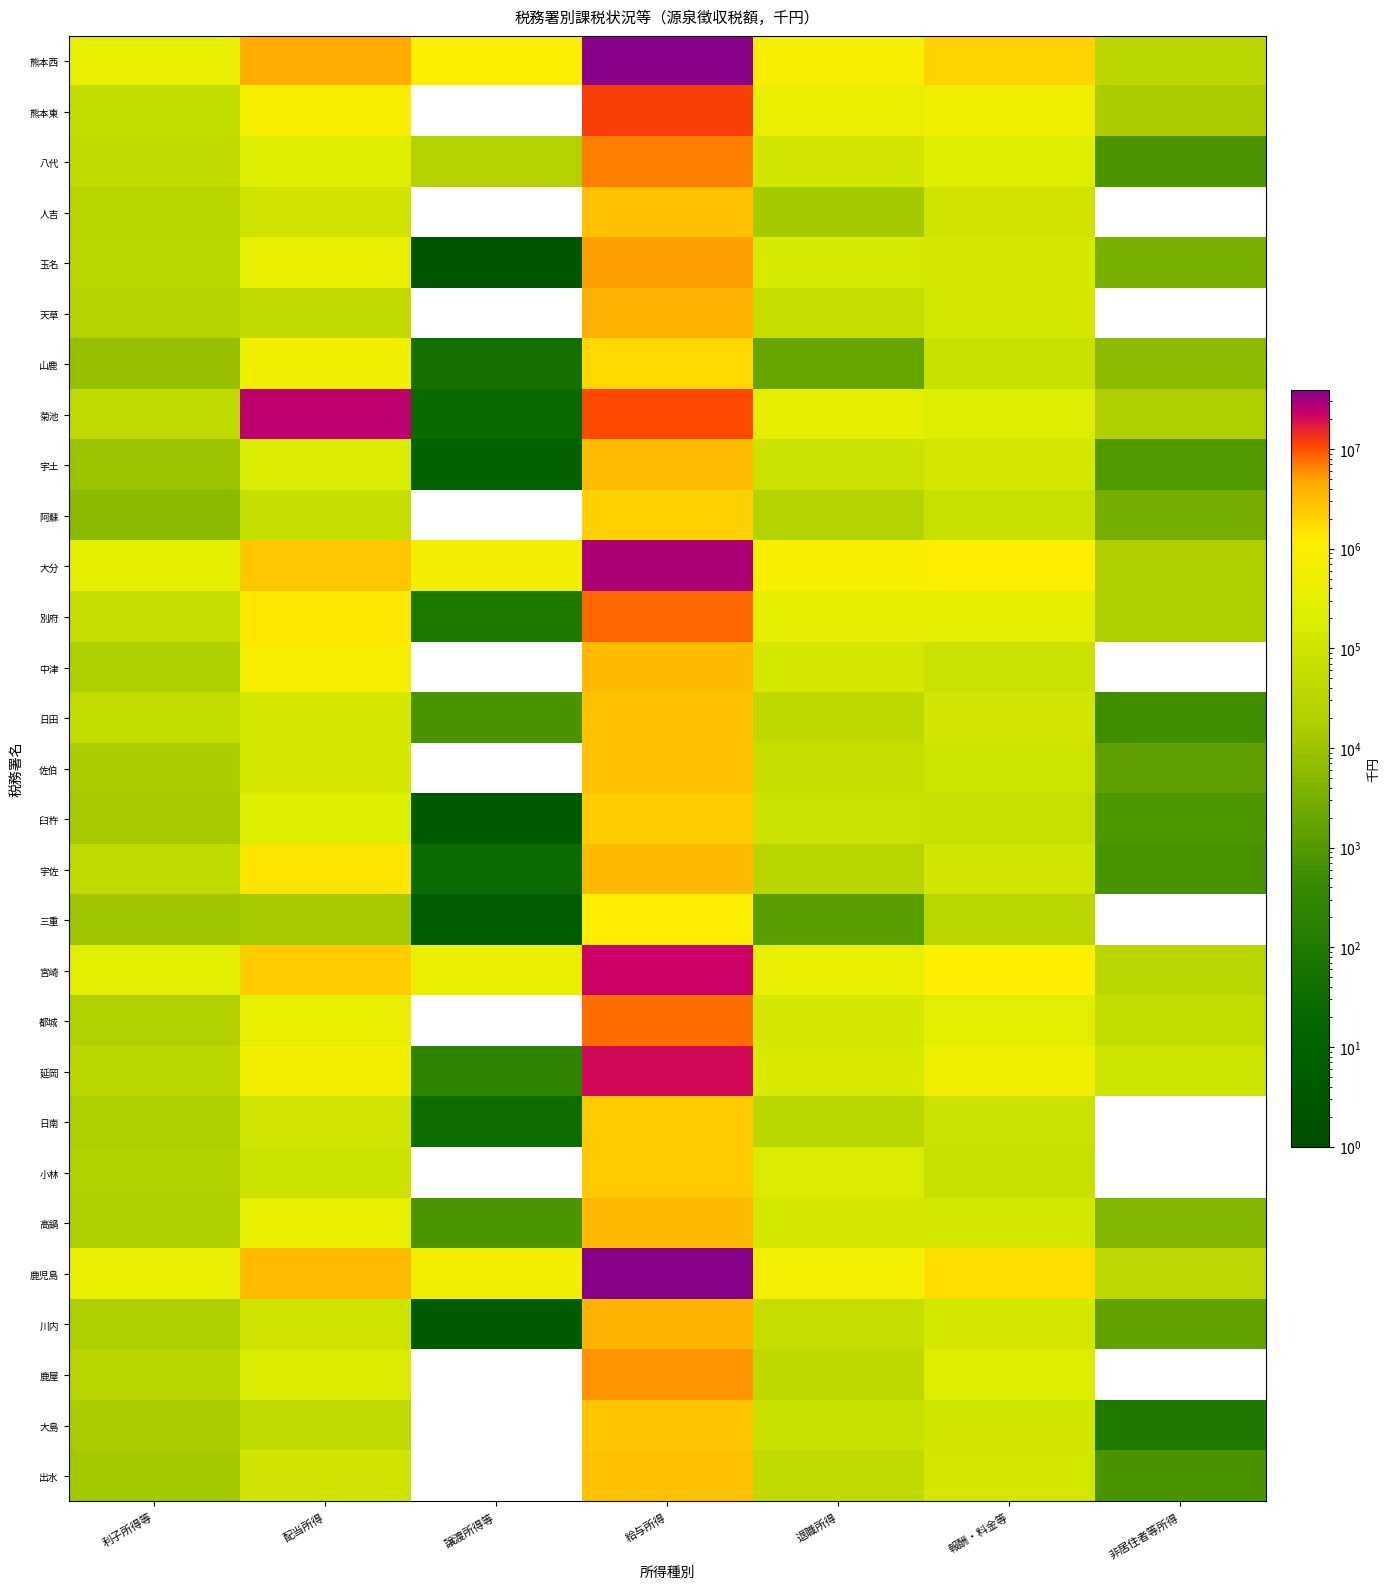

Is the value of 別府 at 配当所得 greater than the value of 日田 at 報酬・料金等?

Yes